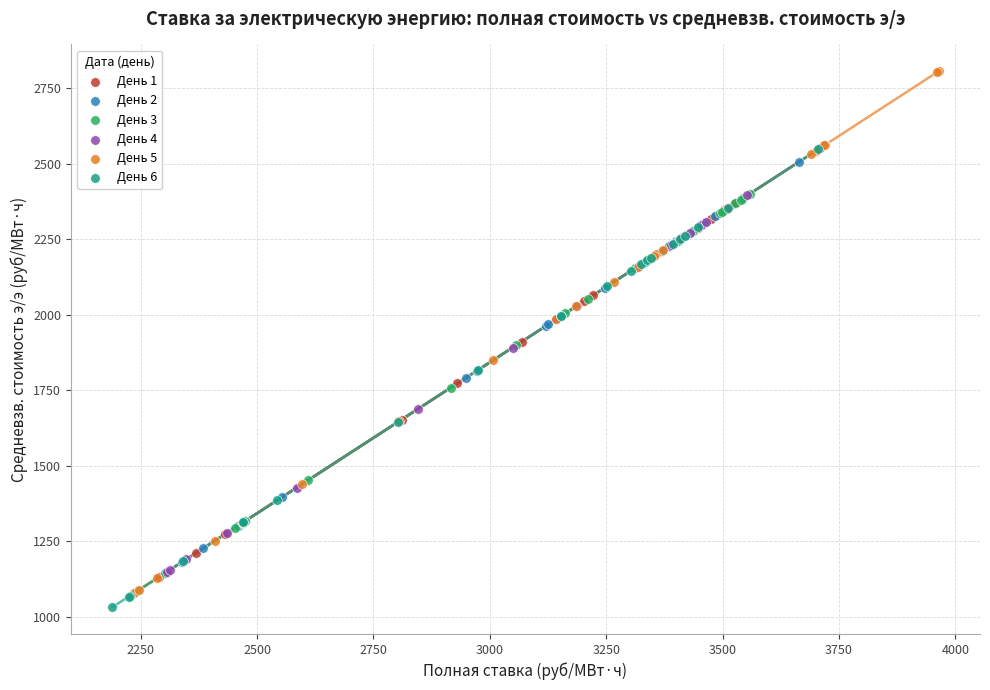

Which series reaches the maximum Y coordinate?

День 5